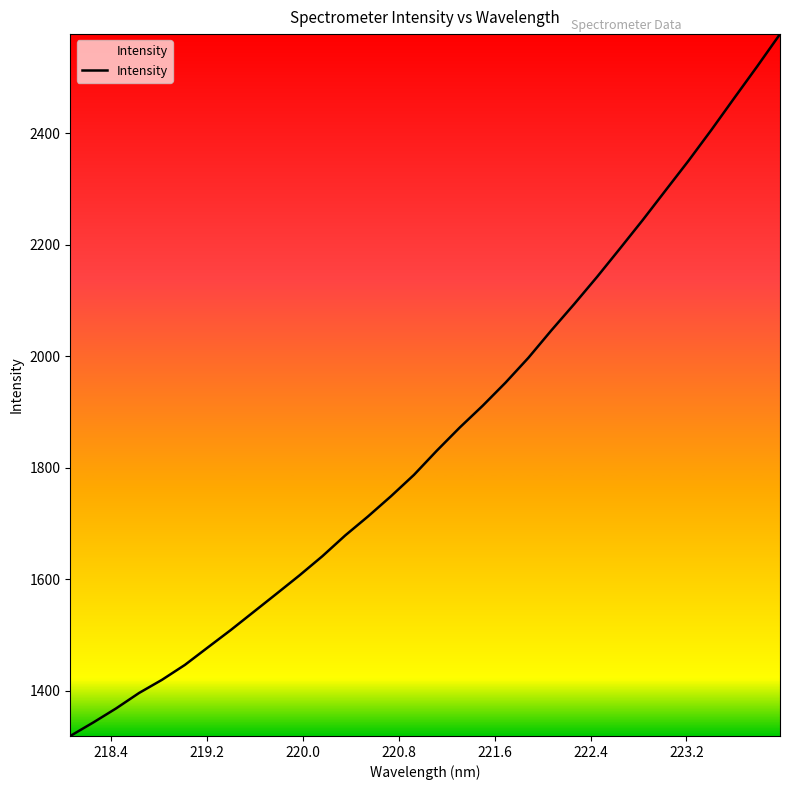

What is the minimum value shown in the chart?

1319.2